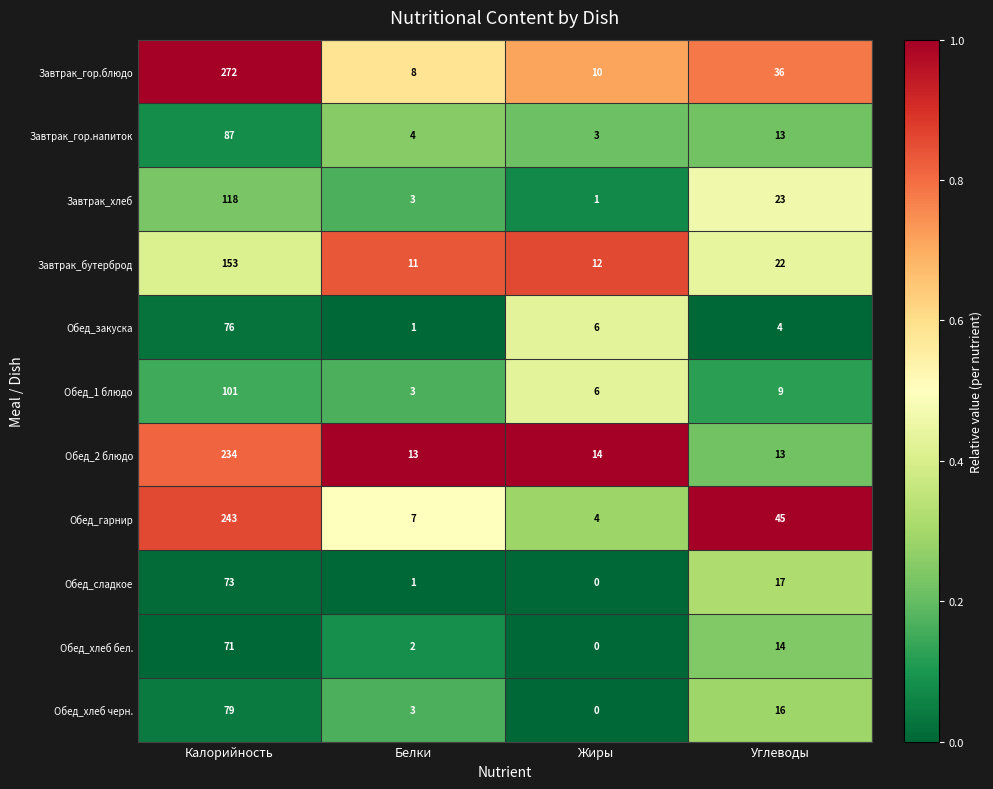

Which category has the lowest value across all series?

Жиры